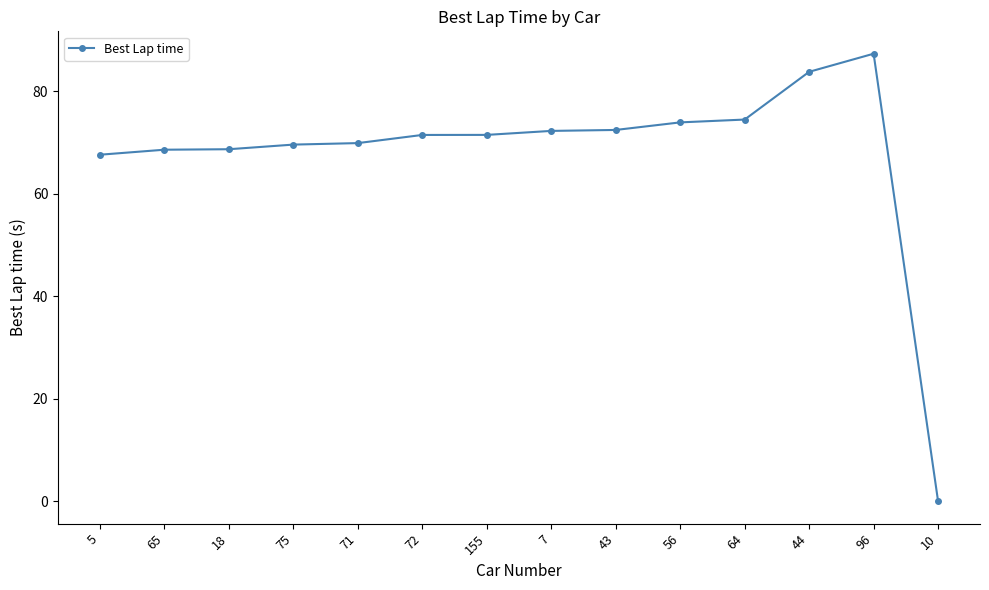

Does the chart have visible grid lines?

No